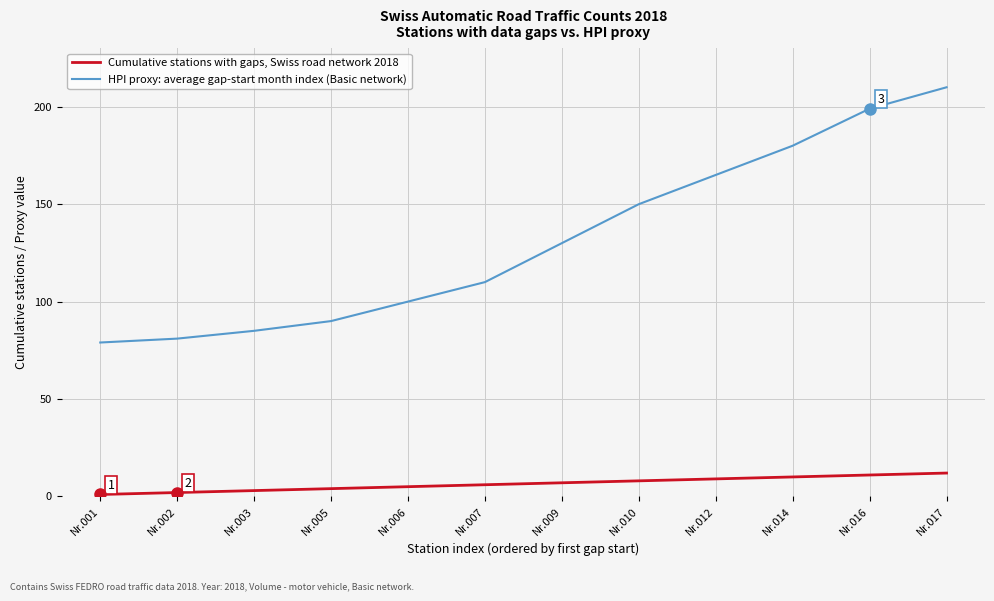

True or false: Cumulative stations with gaps, Swiss road network 2018 and HPI proxy: average gap-start month index (Basic network) cross at least once.

False